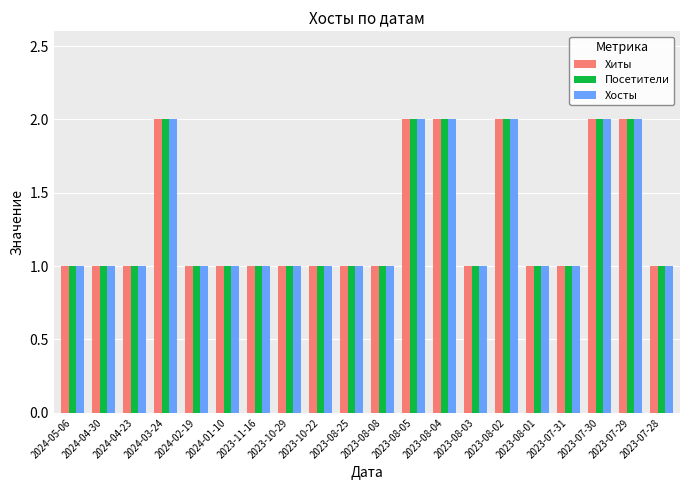

Is the value of Хиты at 2023-07-29 greater than the value of Хосты at 2024-04-23?

Yes